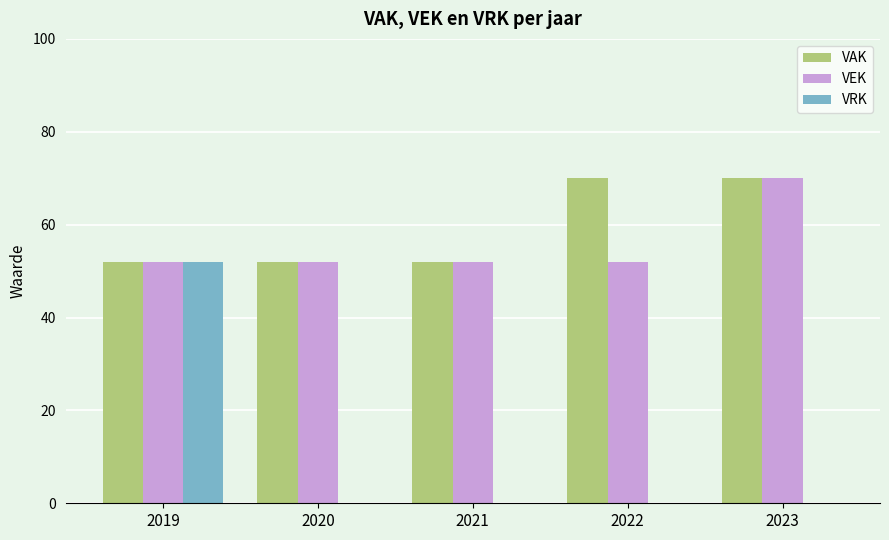

Is it true that VEK equals 21 at 2022?

False